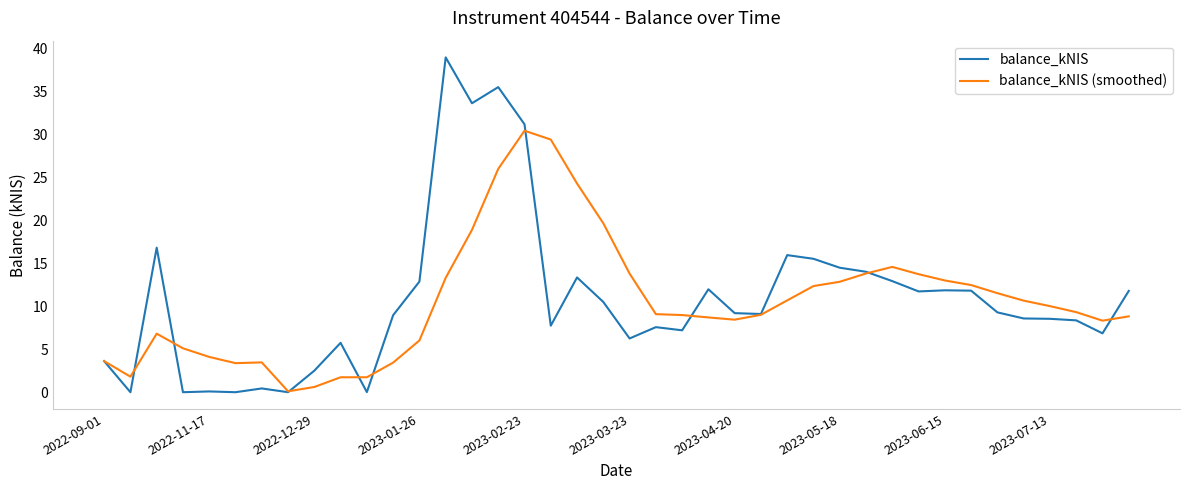

What is the maximum value shown in the chart?

39.0